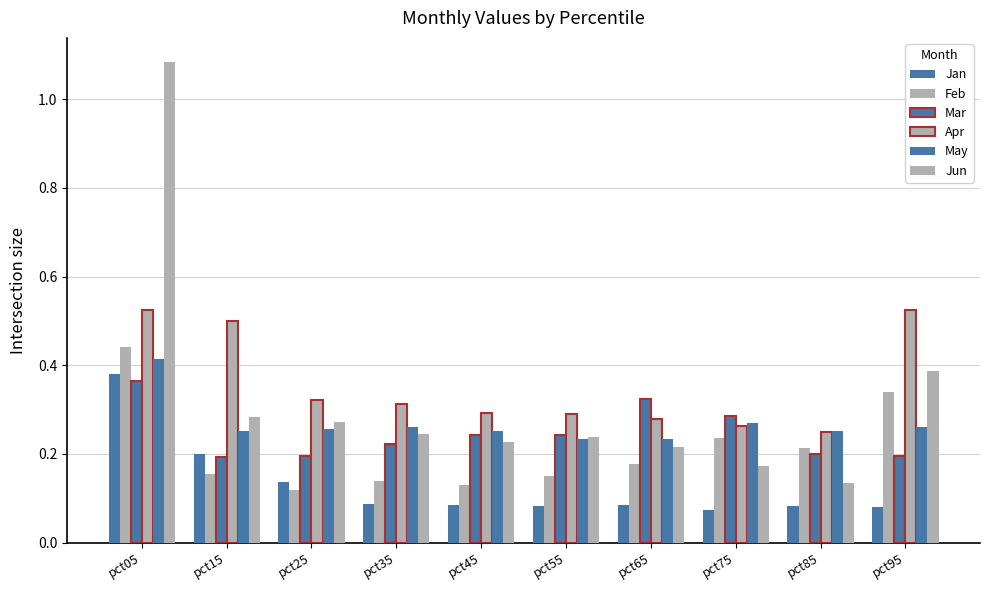

How many distinct data groups are displayed?

6